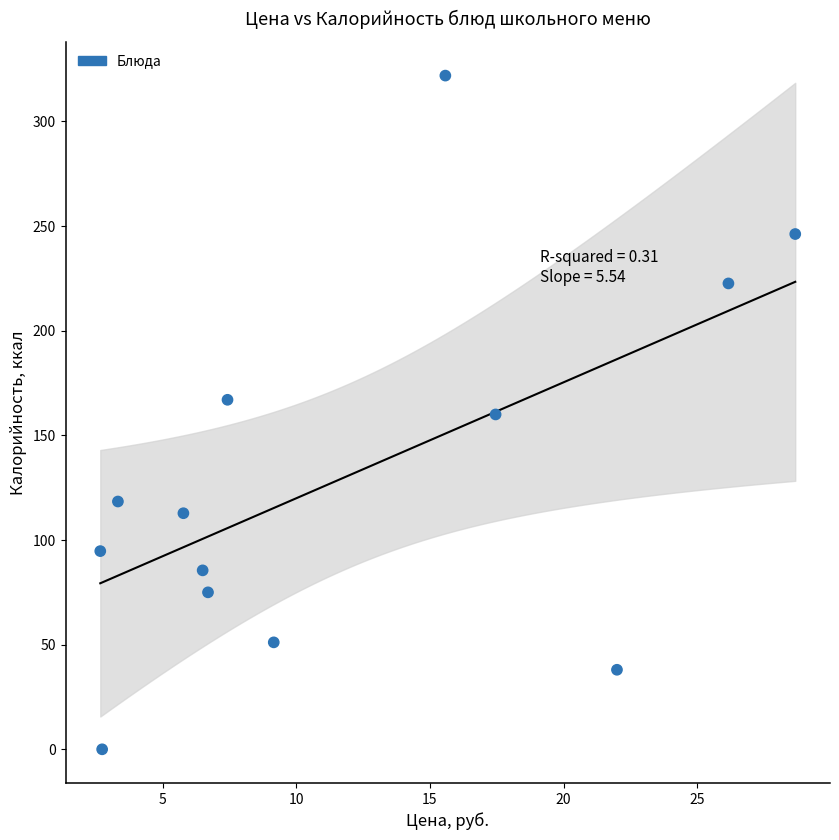

What is the range of X values (max minus min)?

26.0